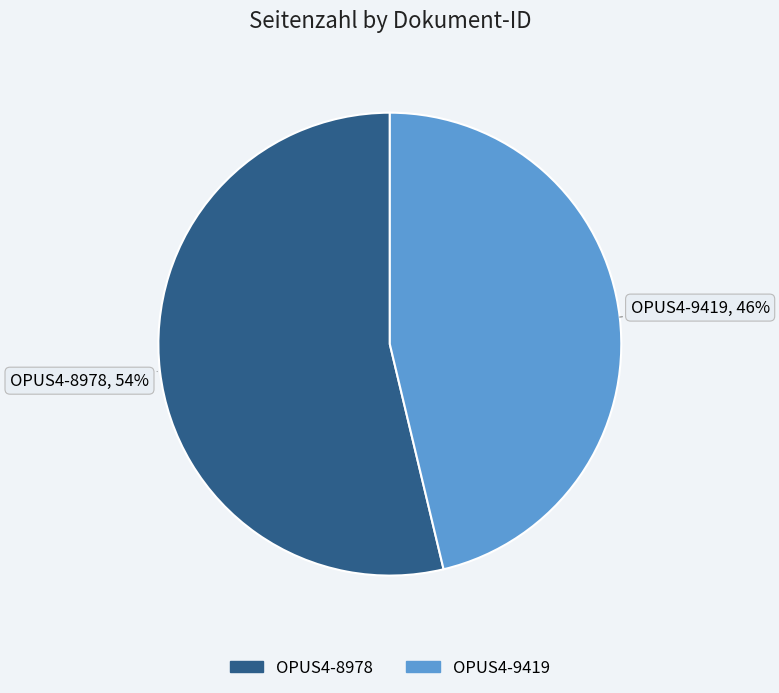

What is the ratio of the value at OPUS4-9419 to the value at OPUS4-8978?

0.9